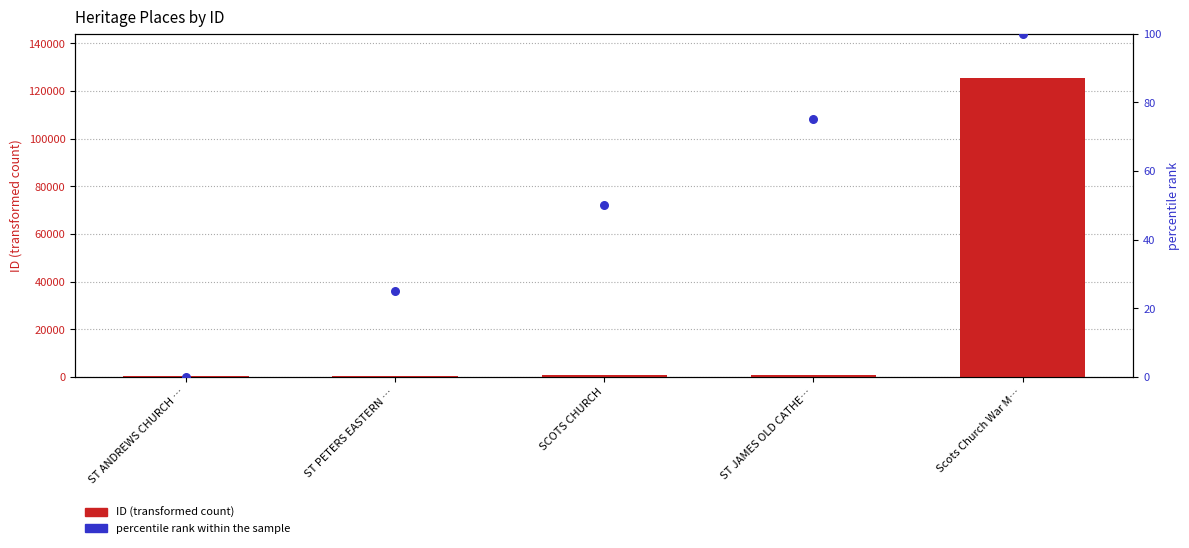

Which series reaches the maximum Y coordinate?

ID